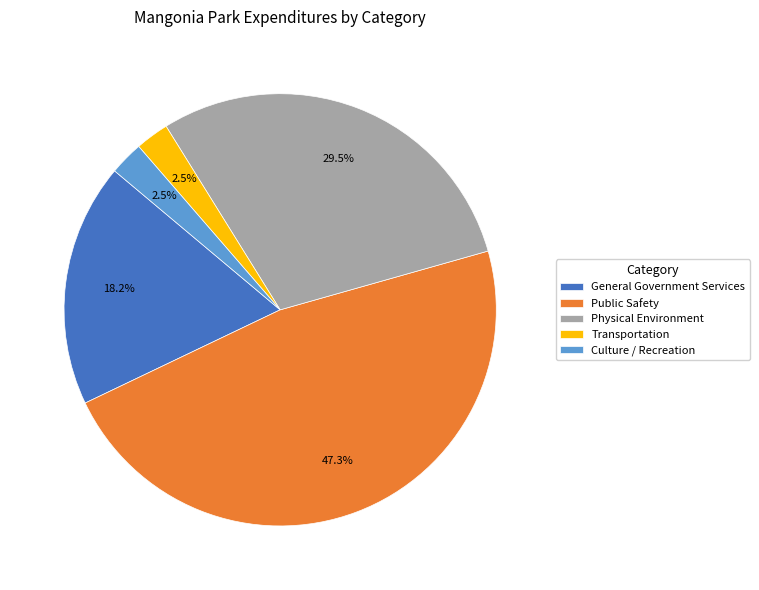

How much of the chart is everything except Culture / Recreation?

97.5%